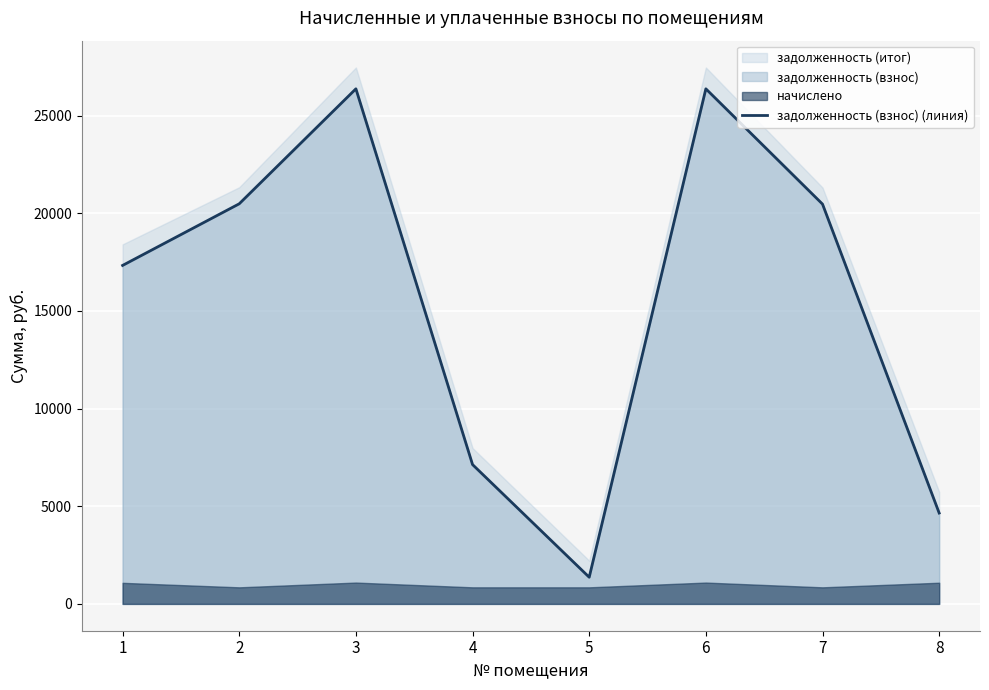

Between 2 and 8, which is larger?

2